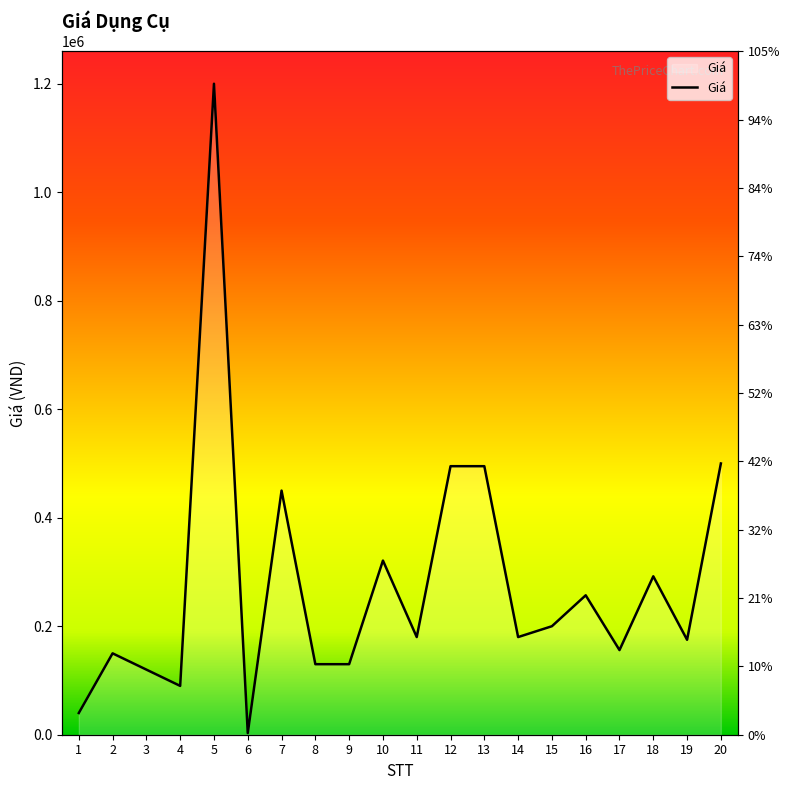

What is the difference between the maximum and minimum values?

1197000